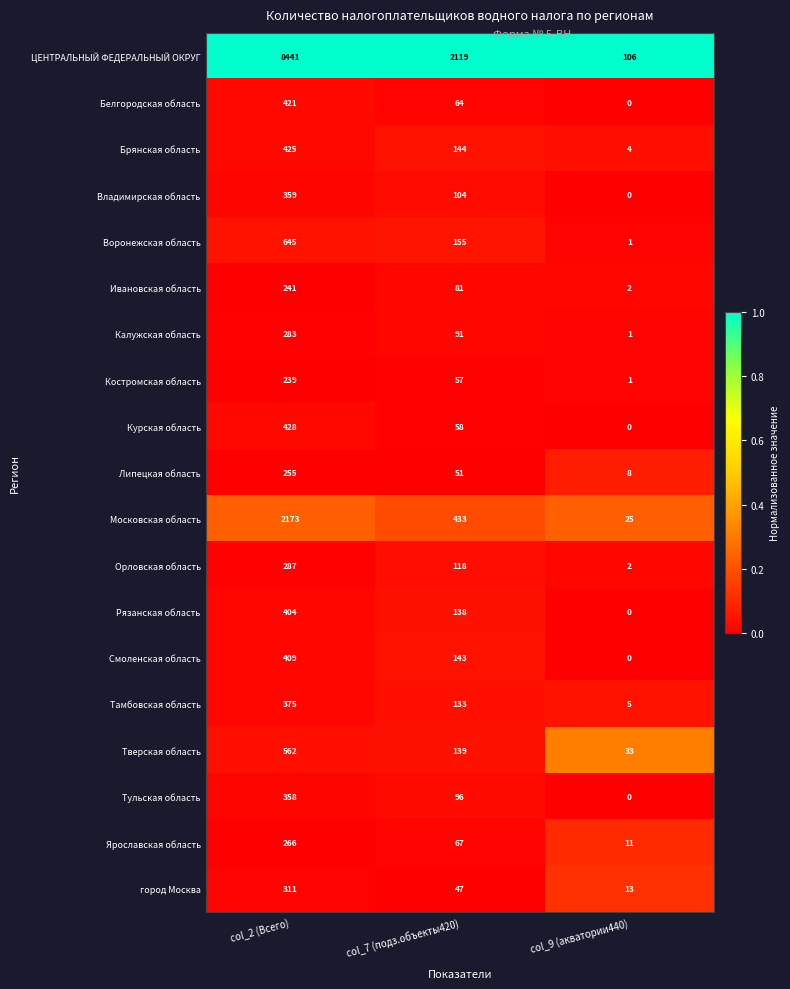

Rank the series at col_7 (подз.объекты420) from lowest to highest value.

город Москва, Липецкая область, Костромская область, Курская область, Белгородская область, Ярославская область, Ивановская область, Калужская область, Тульская область, Владимирская область, Орловская область, Тамбовская область, Рязанская область, Тверская область, Смоленская область, Брянская область, Воронежская область, Московская область, ЦЕНТРАЛЬНЫЙ ФЕДЕРАЛЬНЫЙ ОКРУГ